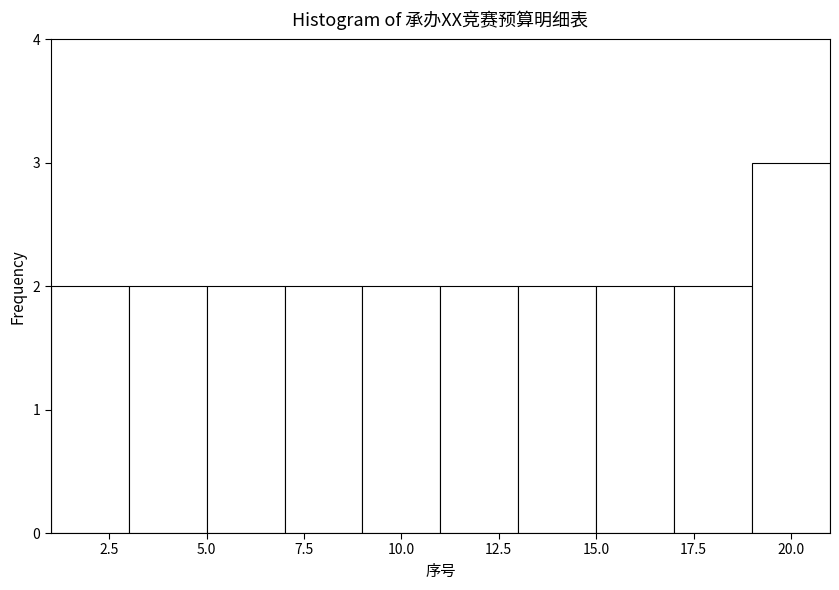

Reading left to right, transcribe this chart: for each bar, give the range it covers on the x-axis and its height. The values are not printed on the chart, so give them approximately, as read against the axis.

1 to 3: 2
3 to 5: 2
5 to 7: 2
7 to 9: 2
9 to 11: 2
11 to 13: 2
13 to 15: 2
15 to 17: 2
17 to 19: 2
19 to 21: 3